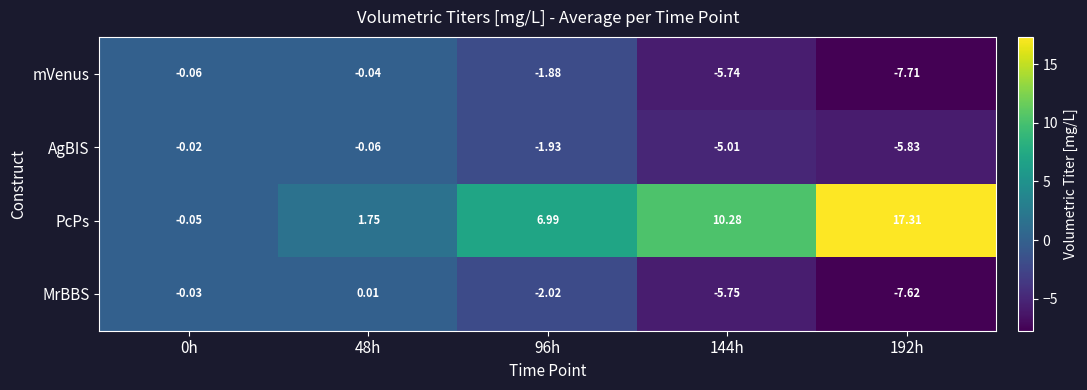

Which series changed the most between 96h and 192h?

PcPs